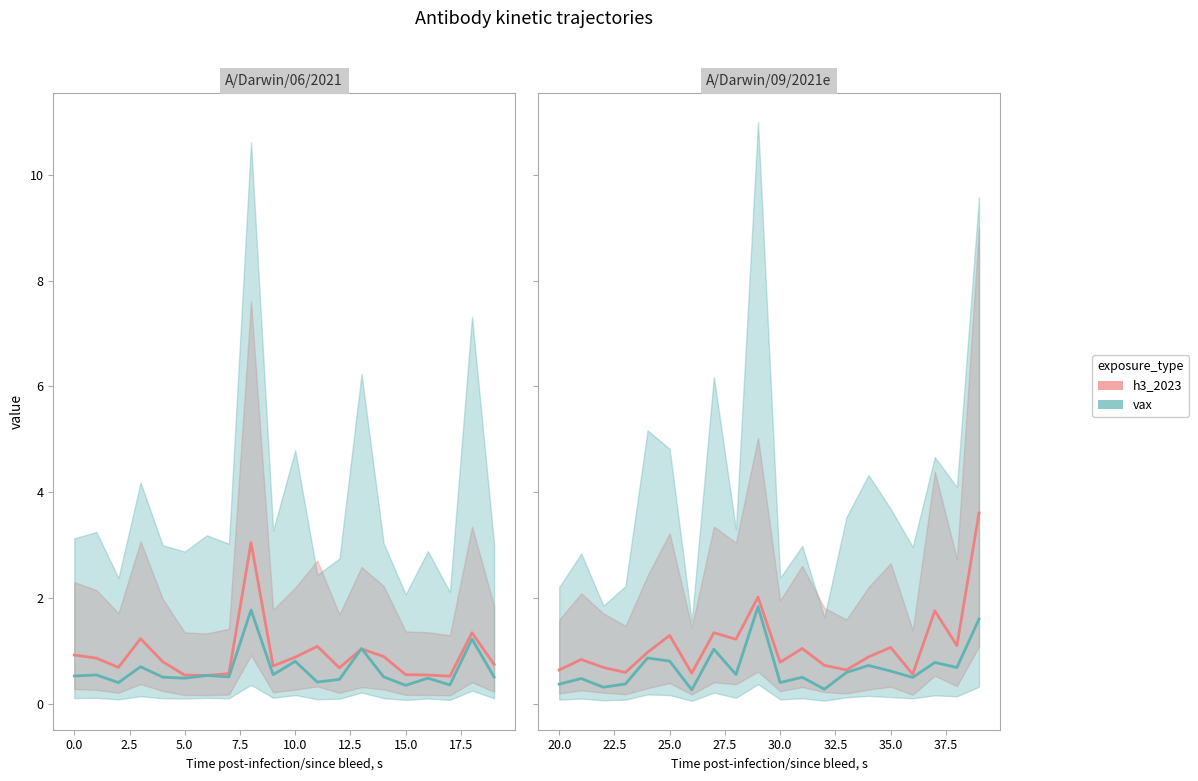

What is the value of the vax point at the 3rd from the left?

0.3